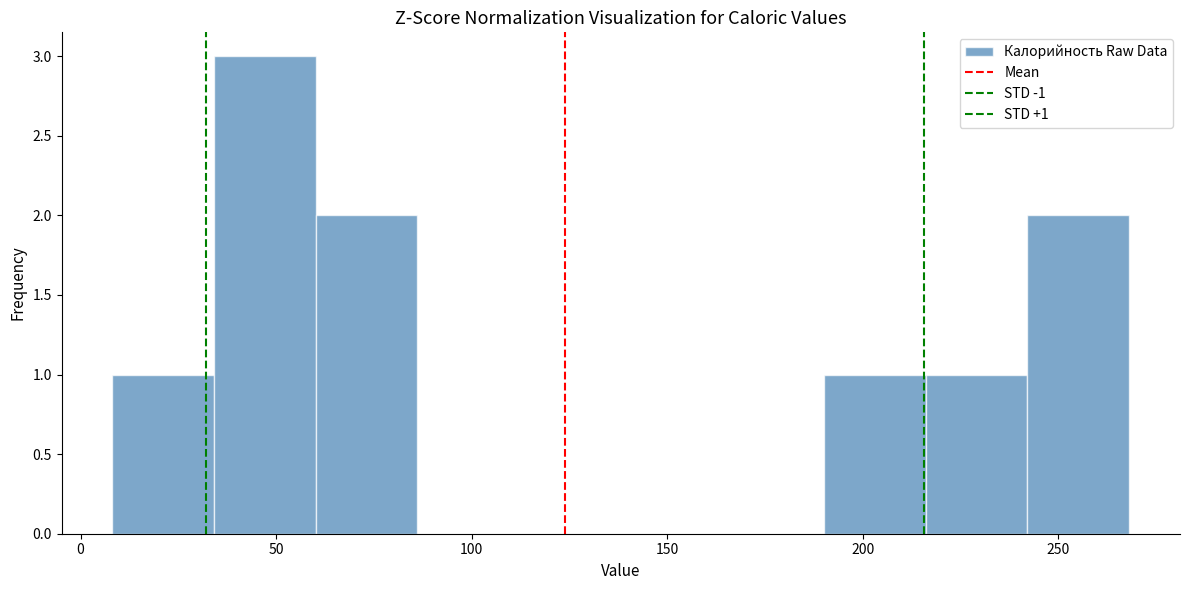

Over which range of the x-axis is the bar tallest?

35 to 60